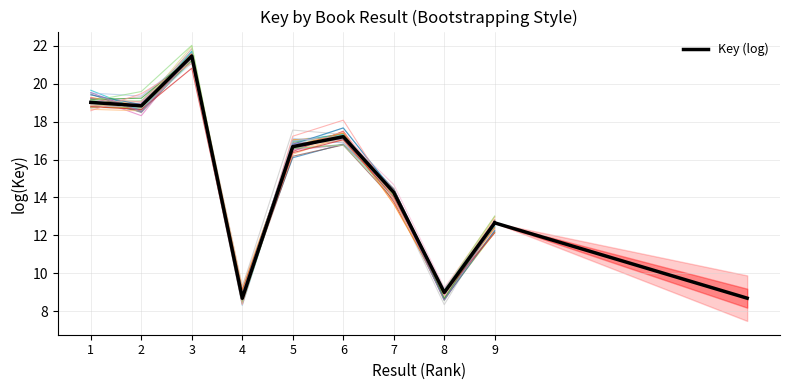

Where does the data first go above 16?

1